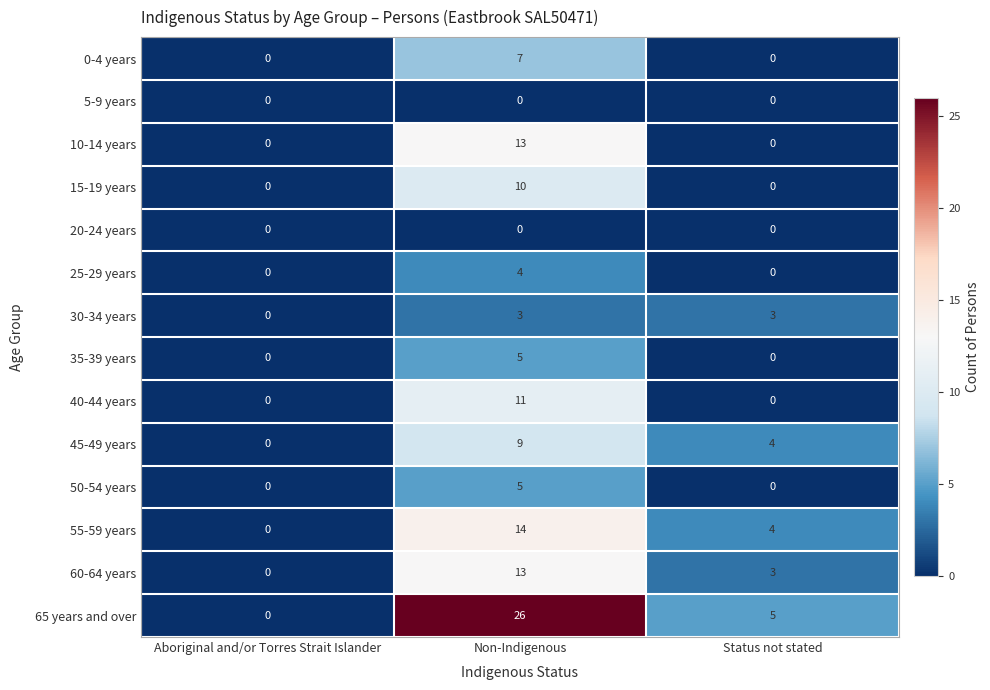

Which series has the widest spread of values?

65 years and over